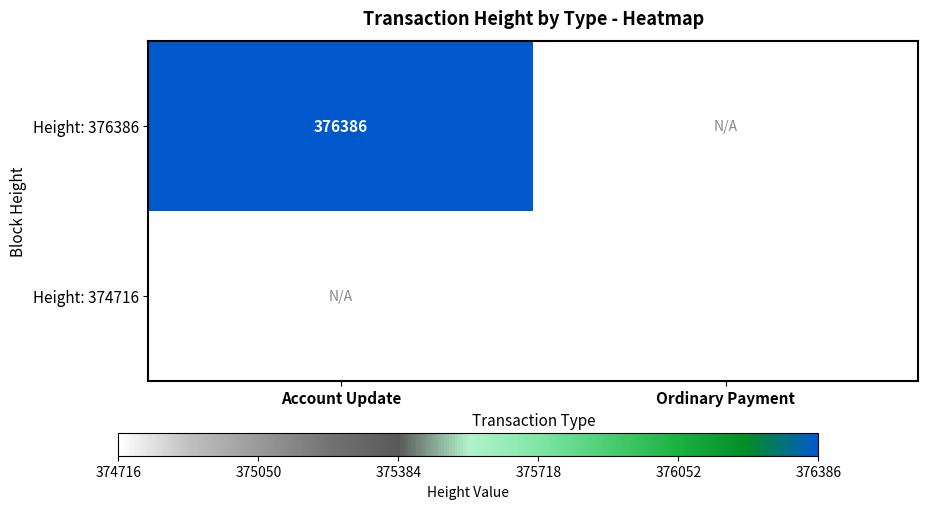

Is the value of Height: 376386 at Account Update greater than the value of Height: 374716 at Ordinary Payment?

Yes